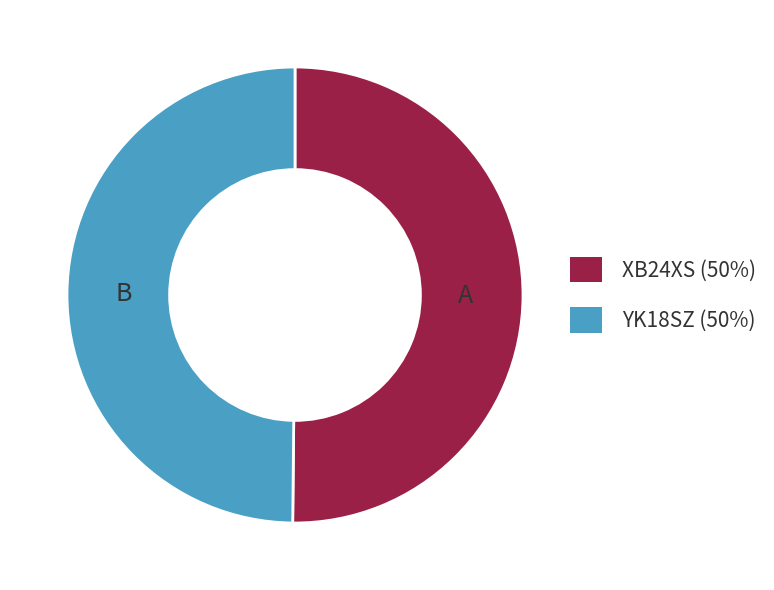

Is it true that XB24XS is 50% of the pie?

True